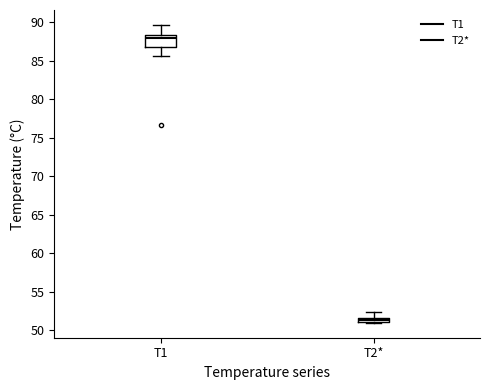

Where is the upper edge of the box for T2* on the y-axis? The values are not printed on the chart, so give them approximately, as read against the axis.

51.5